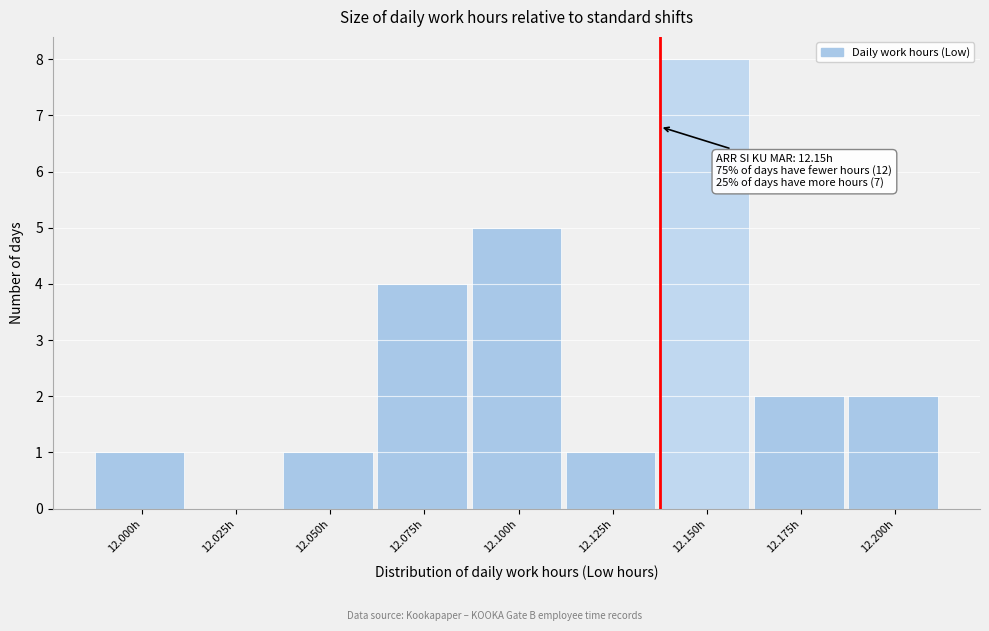

Reading left to right, transcribe all the data shown in this chart.

12.000h=1	12.025h=0	12.050h=1	12.075h=4	12.100h=5	12.125h=1	12.150h=8	12.175h=2	12.200h=2